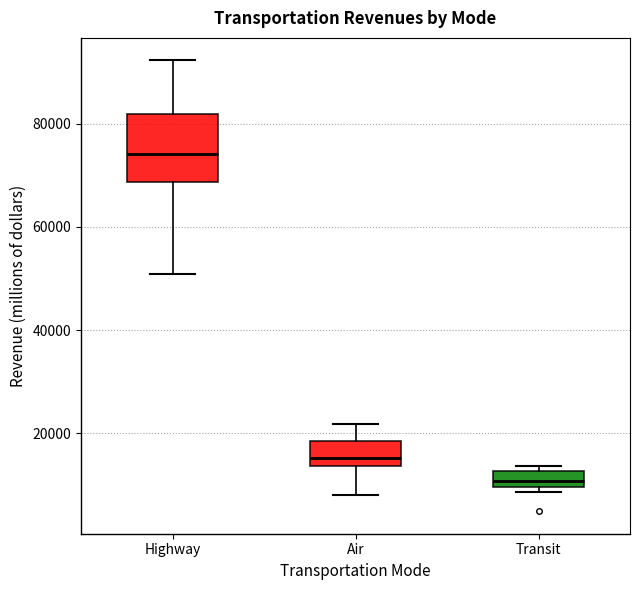

Which box is the tallest, from its lower edge to its upper edge?

Highway